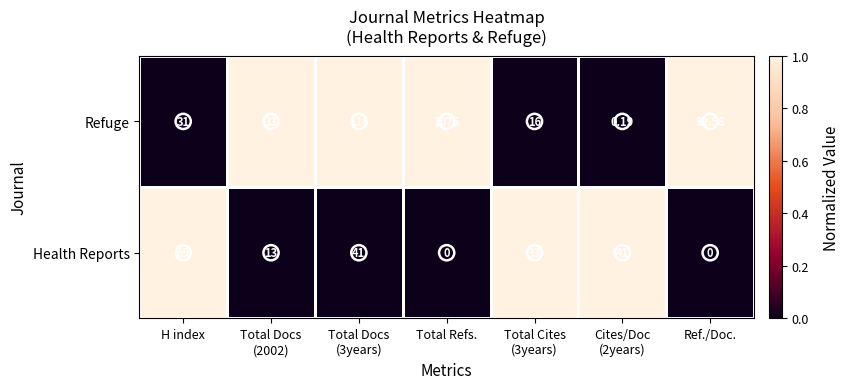

What is the difference between the highest and lowest values at Cites/Doc
(2years)?

40.8